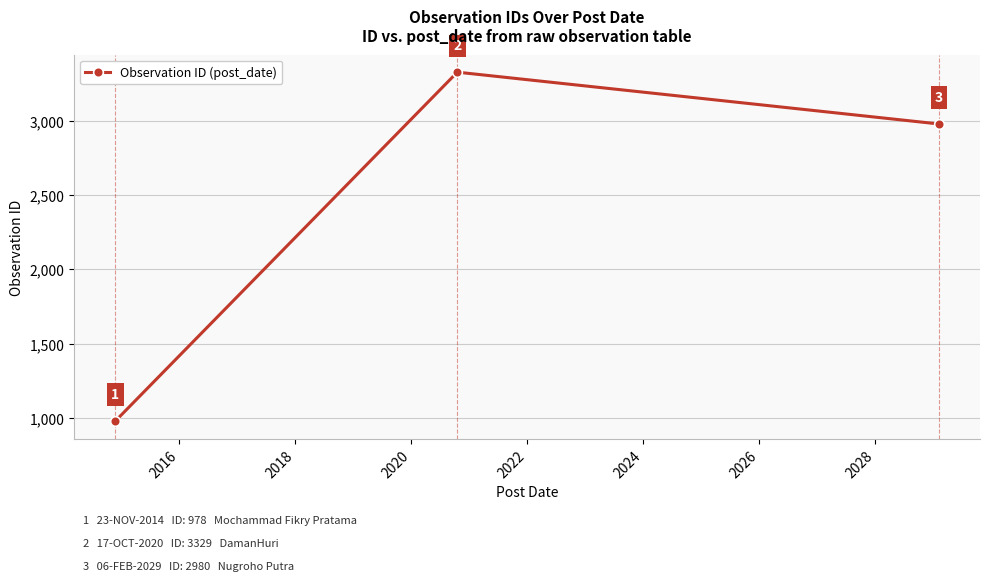

How many values are between 978 and 3329?

3